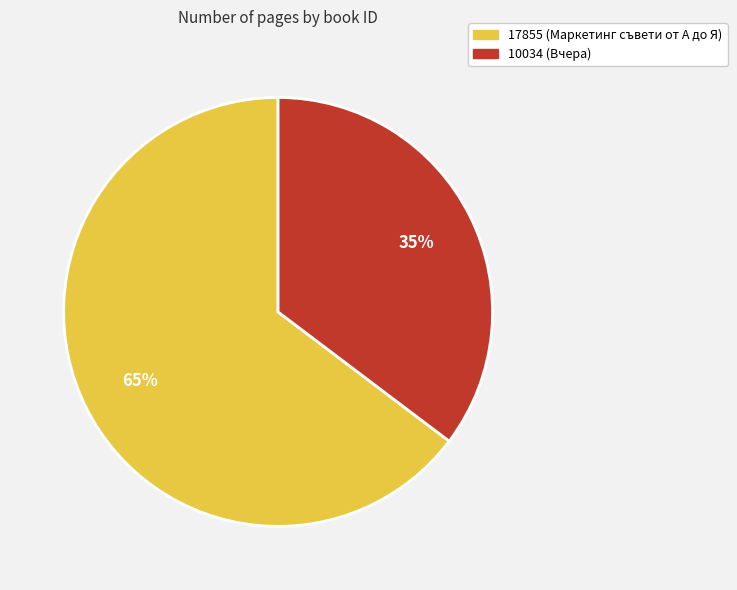

Is it true that 10034 is 49% of the pie?

False